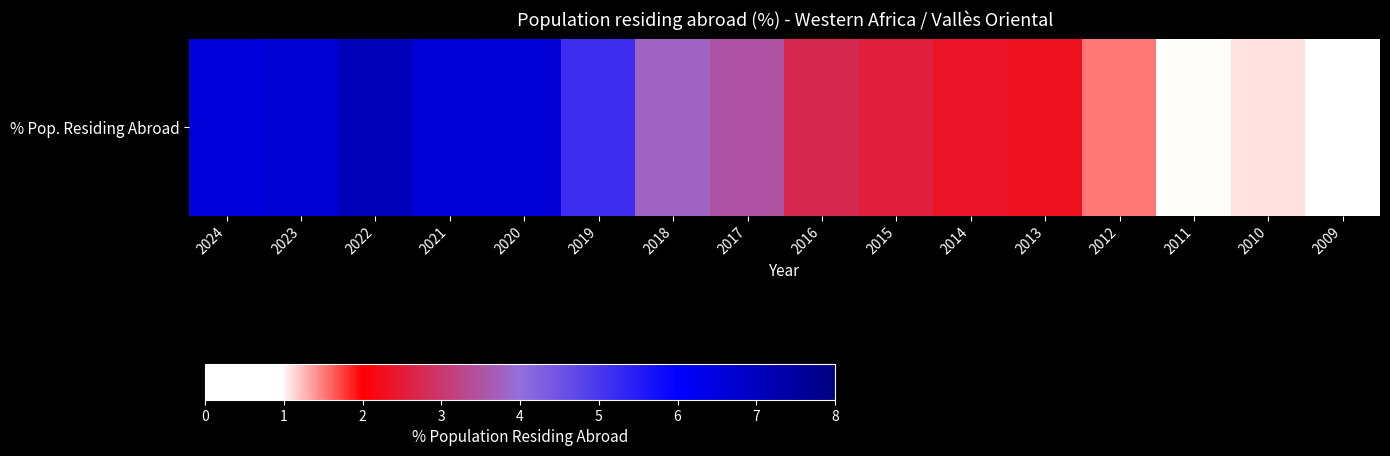

Is it true that the value at 2019 is 5.2?

True